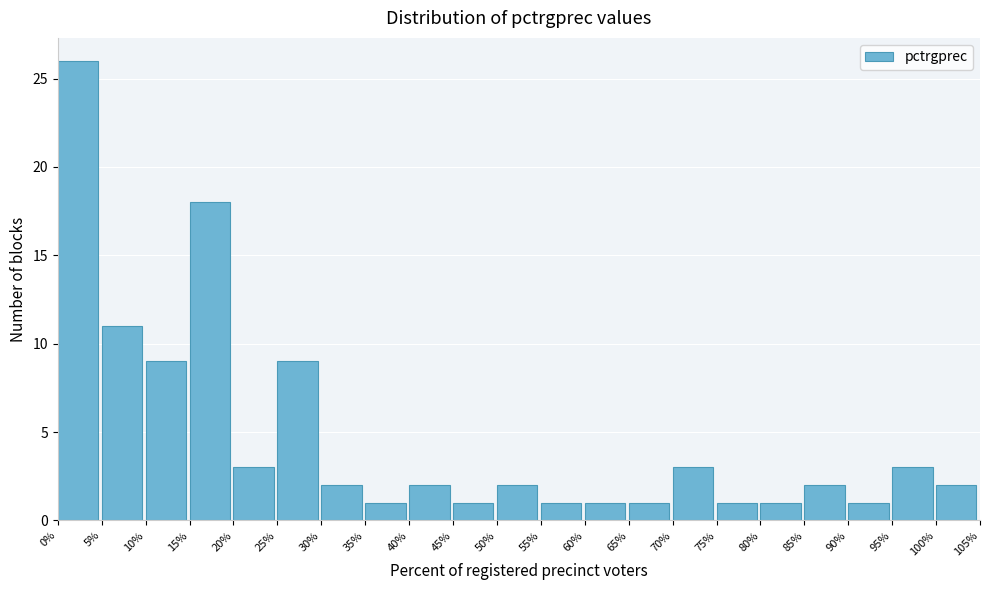

Reading left to right, transcribe this chart: for each bar, give the range it covers on the x-axis and its height. The values are not printed on the chart, so give them approximately, as read against the axis.

0% to 5%: 26
5% to 10%: 11
10% to 15%: 9
15% to 20%: 18
20% to 25%: 3
25% to 30%: 9
30% to 35%: 2
35% to 40%: 1
40% to 45%: 2
45% to 50%: 1
50% to 55%: 2
55% to 60%: 1
60% to 65%: 1
65% to 70%: 1
70% to 75%: 3
75% to 80%: 1
80% to 85%: 1
85% to 90%: 2
90% to 95%: 1
95% to 100%: 3
100% to 105%: 2